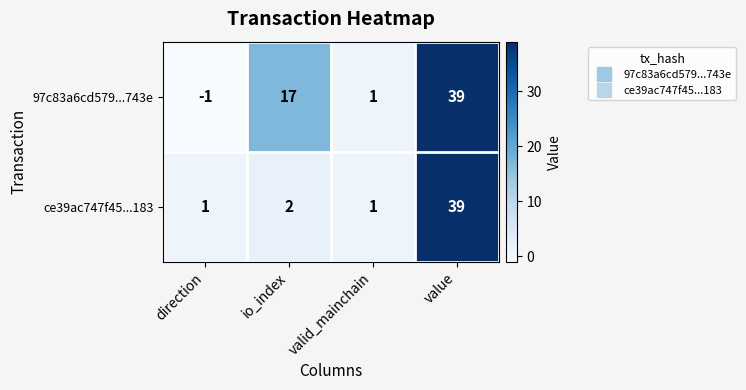

Rank the series at direction from highest to lowest value.

ce39ac747f45...183, 97c83a6cd579...743e